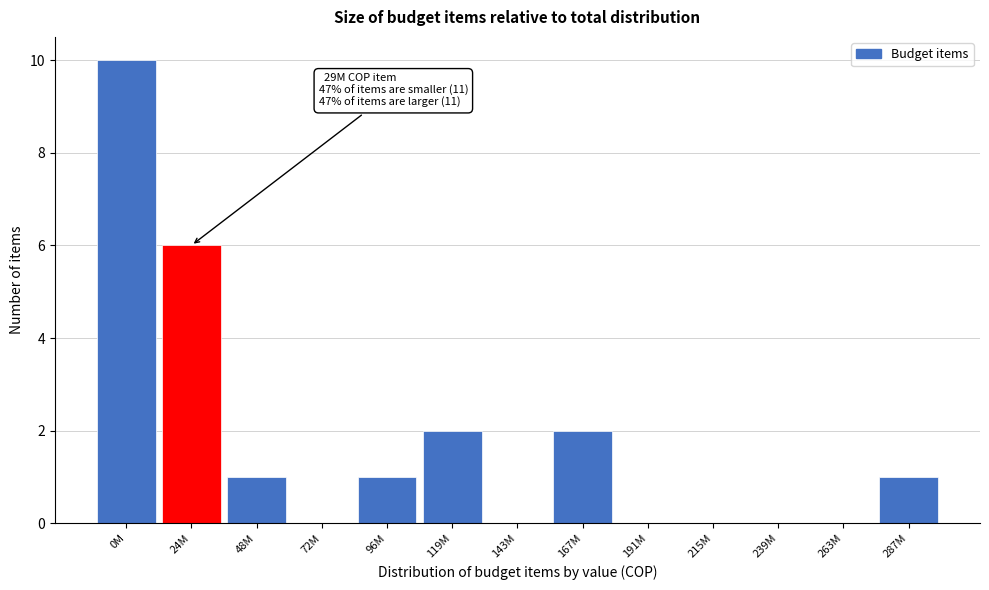

Reading left to right, extract all data points from this chart.

0M=10	24M=6	48M=1	72M=0	96M=1	119M=2	143M=0	167M=2	191M=0	215M=0	239M=0	263M=0	287M=1